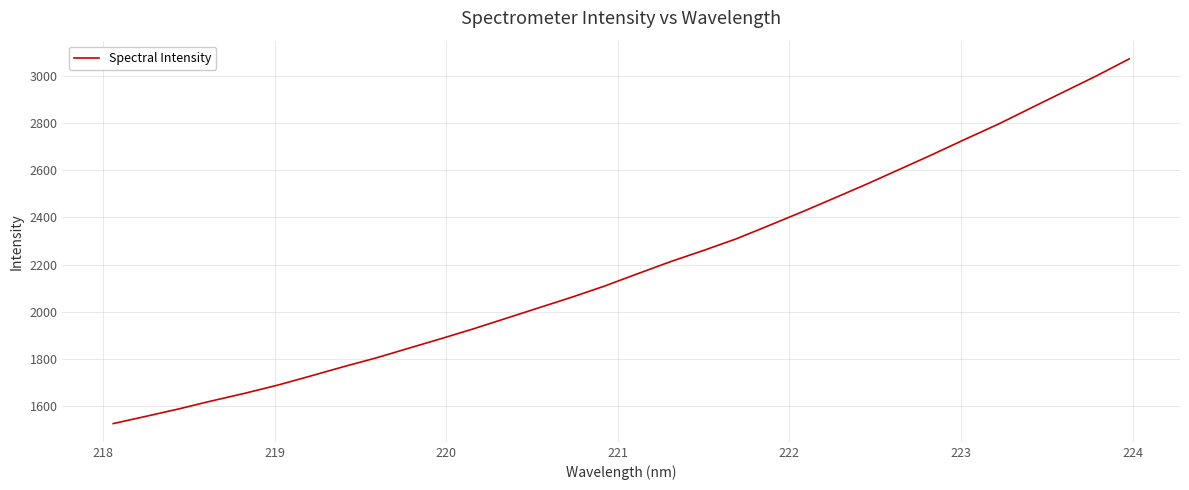

What is the maximum value shown in the chart?

3071.1